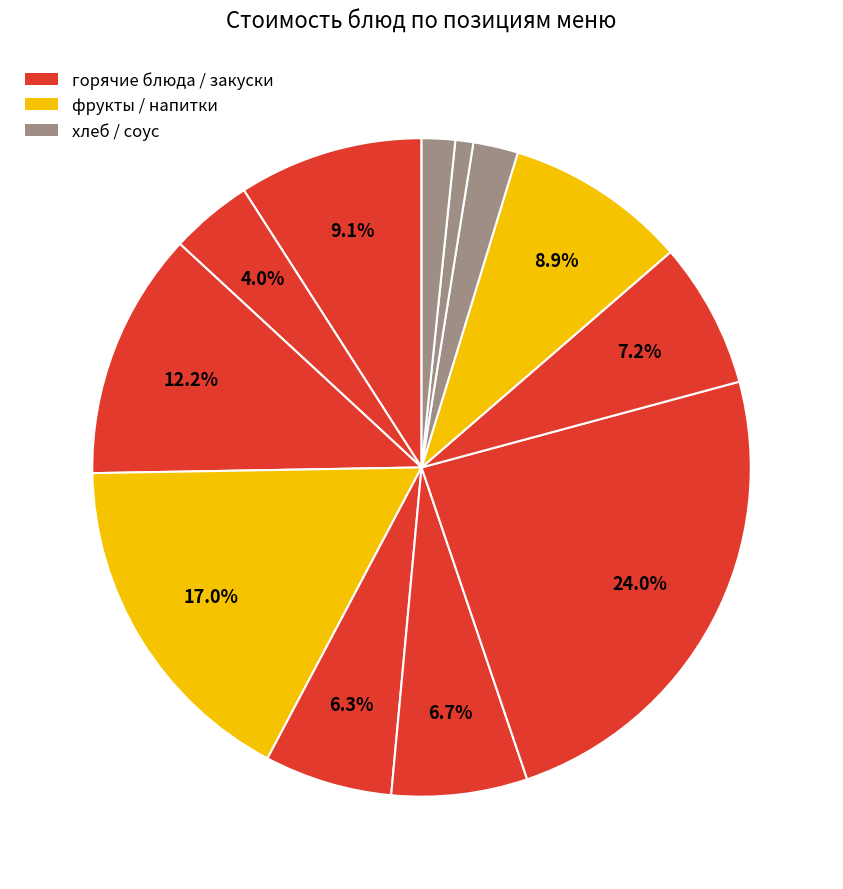

Count the number of slices in the pie.

12